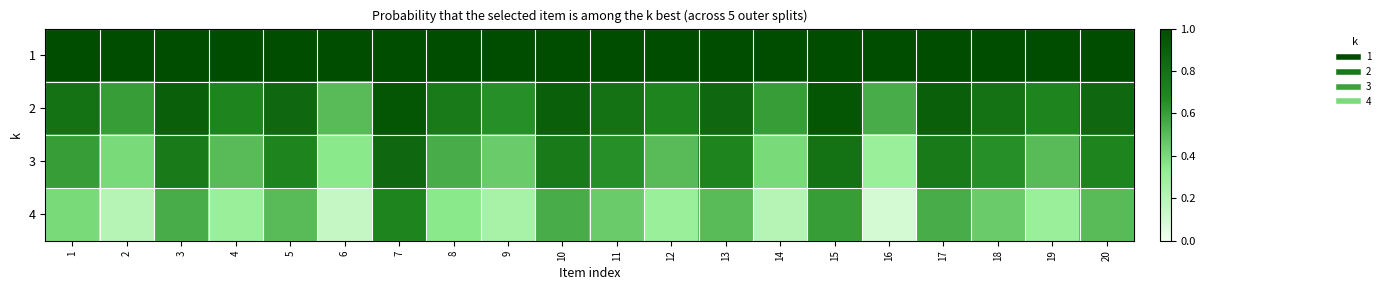

List the series in order of their peak value, highest first.

1, 2, 3, 4